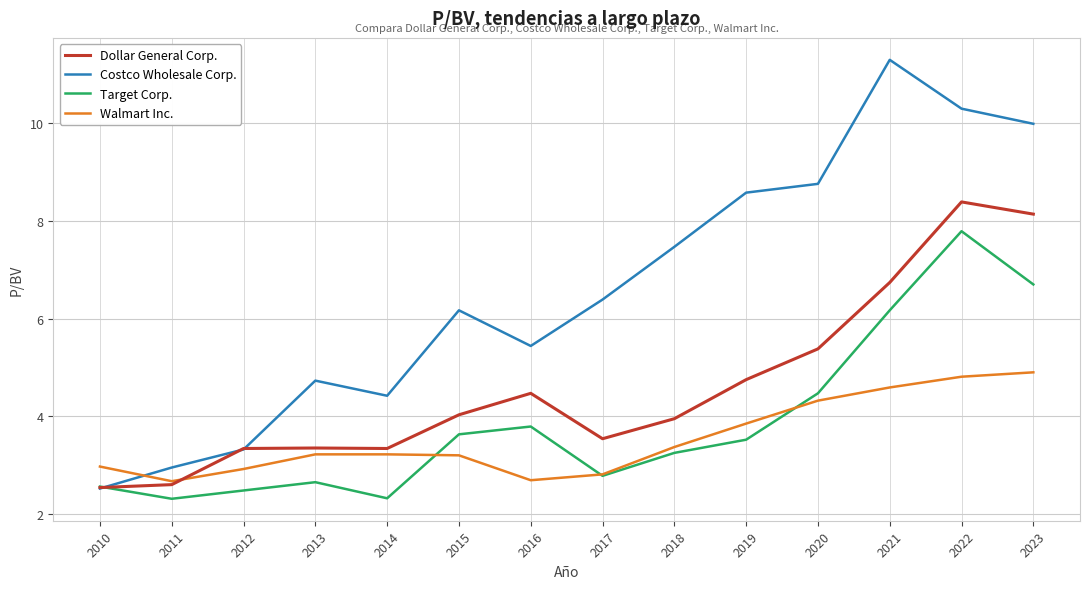

Count the number of categories in the chart.

14